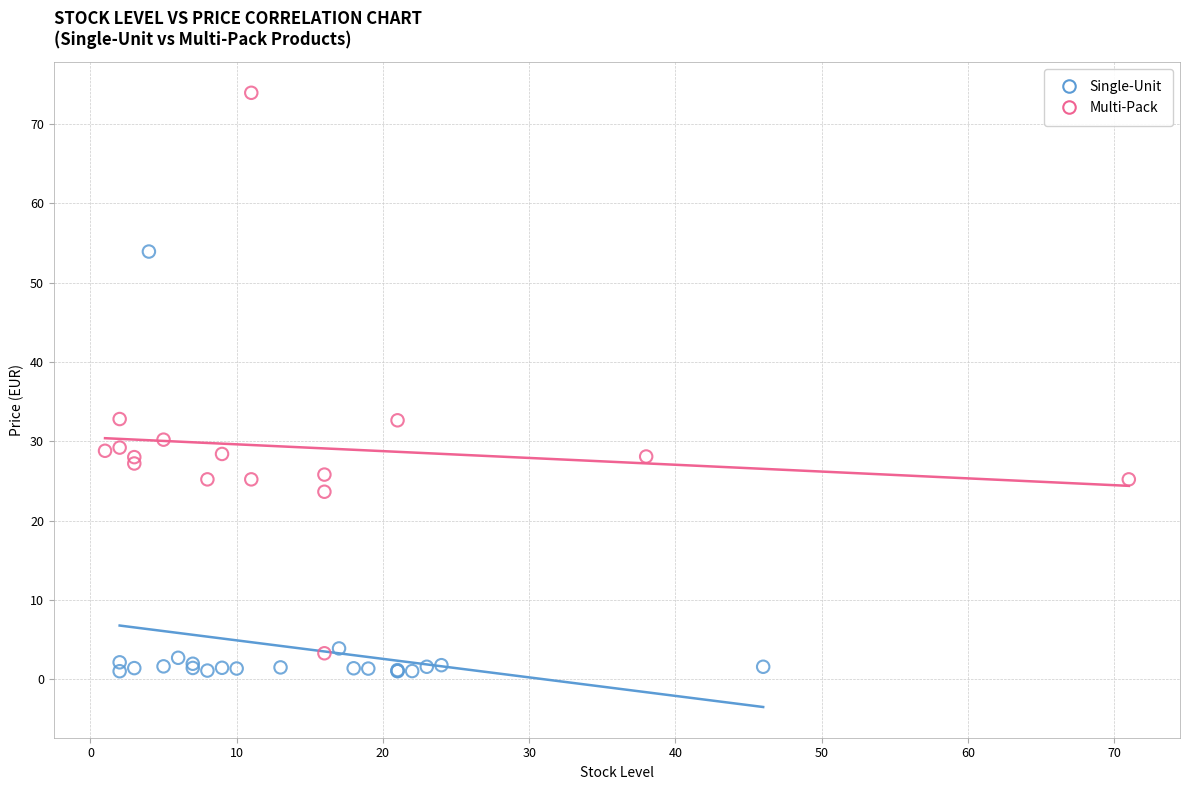

Which series contains the lowest Y value?

Single-Unit